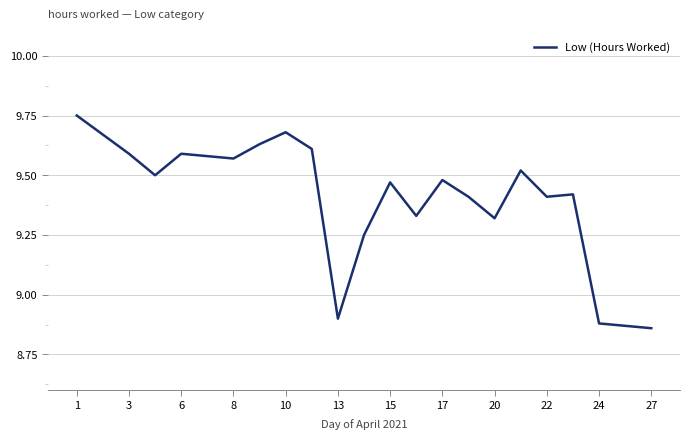

What is the value of the 20th point from the left?

9.4